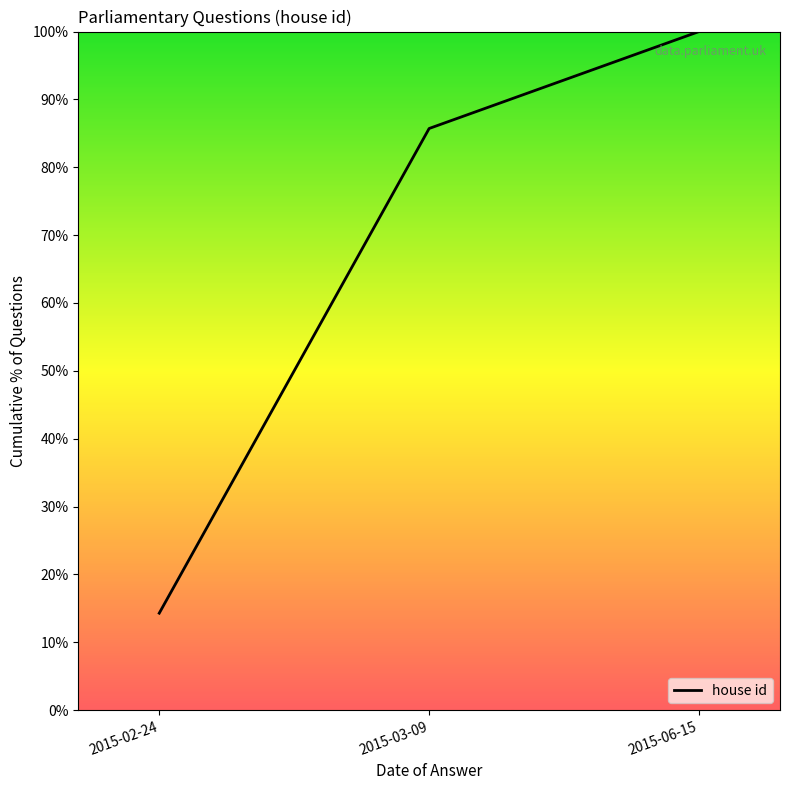

What is the change in value from 2015-03-09 to 2015-06-15?

+14.3